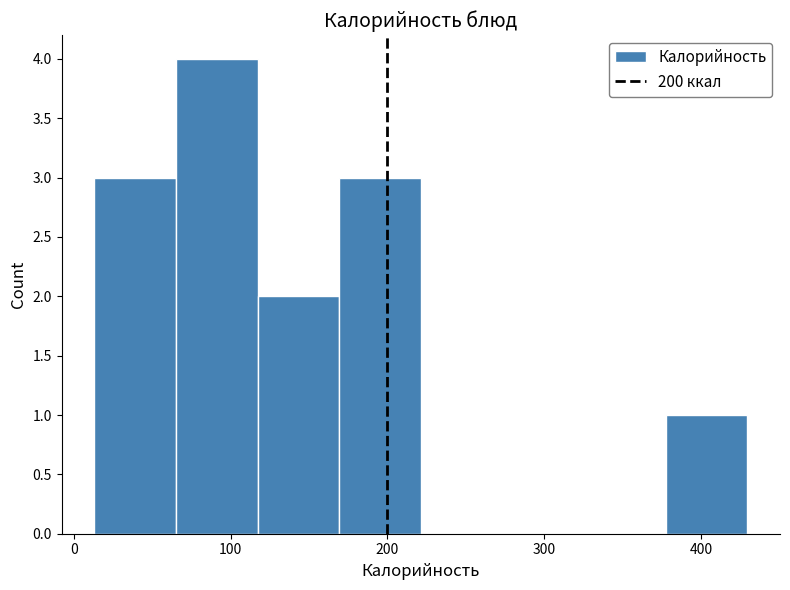

Reading left to right, list every bar in this chart as the range it spans on the x-axis followed by its height. Neither the bar edges nor the heights are printed on the chart, so give them approximately, as read against the axes.

10 to 70: 3
70 to 120: 4
120 to 170: 2
170 to 220: 3
220 to 270: 0
270 to 330: 0
330 to 380: 0
380 to 430: 1